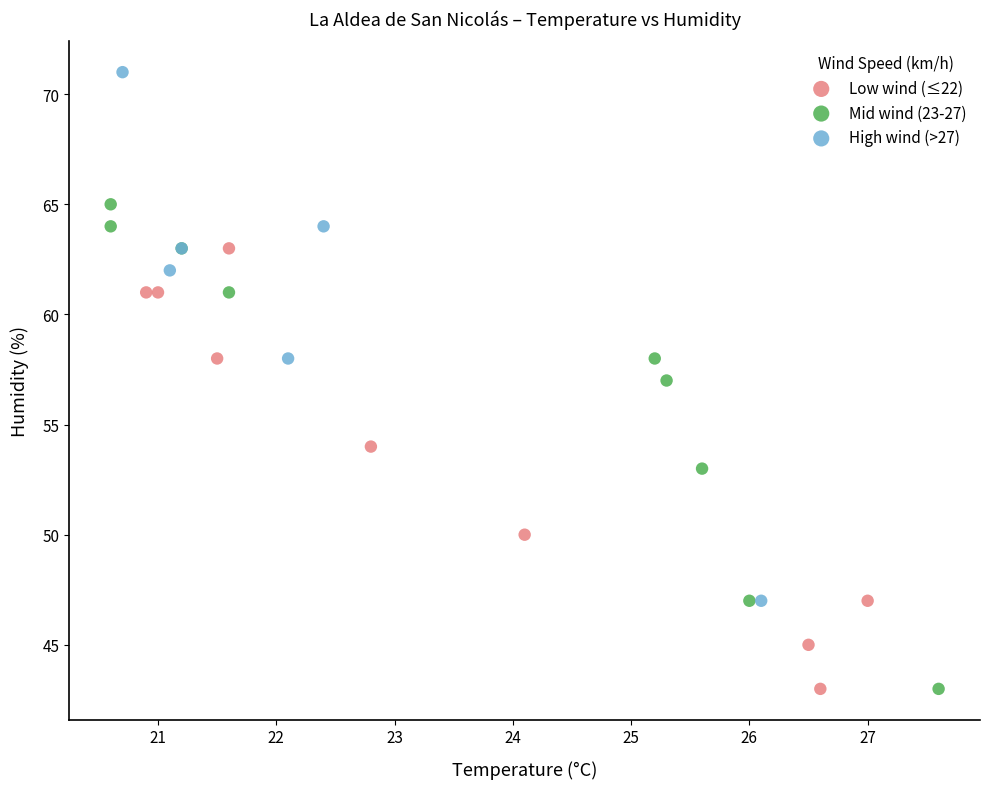

Which series reaches the maximum Y coordinate?

High wind (>27)